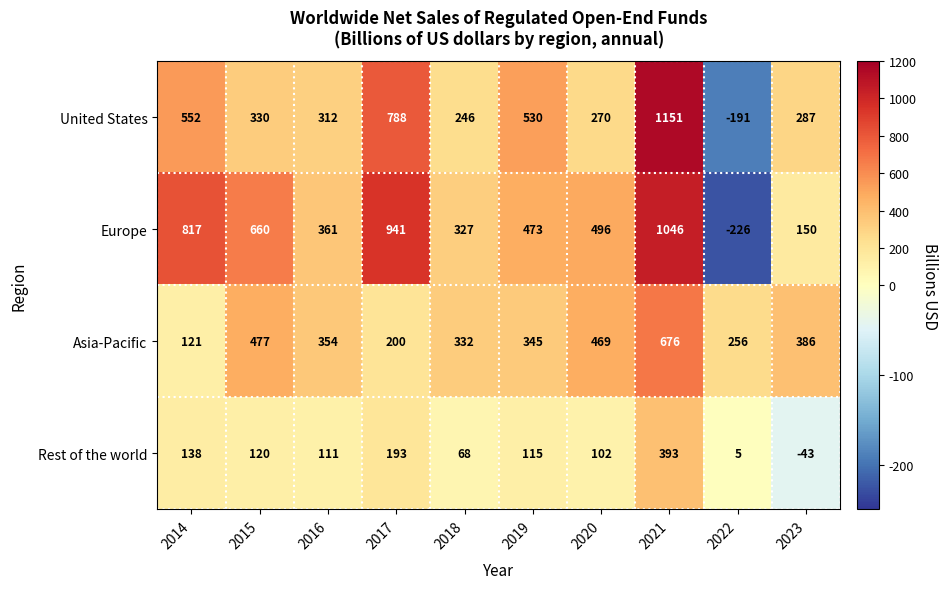

What is the average value of the United States series?

428